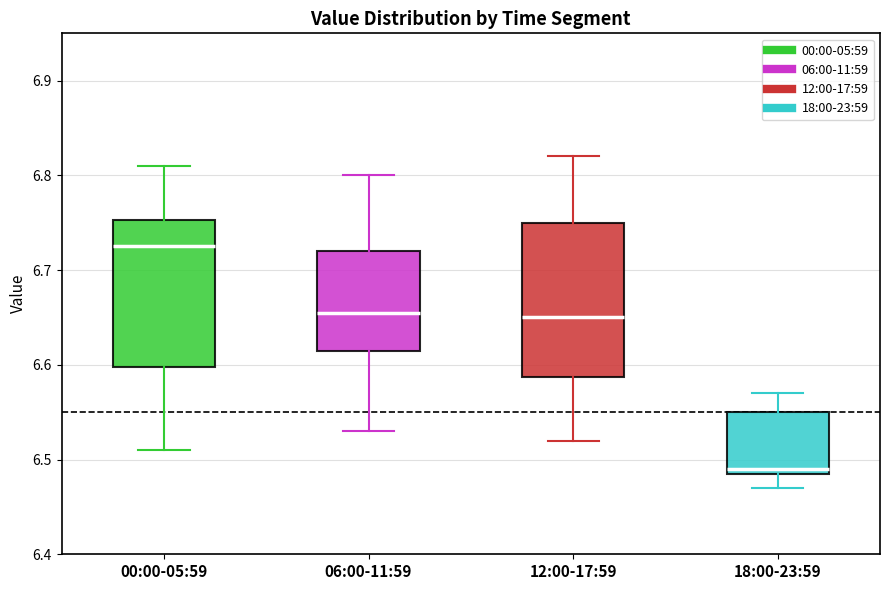

Reading left to right, transcribe this box plot: for each box, give where its median line is, the range the box spans, and where its two whiskers end, as read against the y-axis. The values are not printed on the chart, so give them approximately, as read against the axis.

00:00-05:59: median 6.73, box 6.60 to 6.75, whiskers 6.51 to 6.81
06:00-11:59: median 6.66, box 6.62 to 6.72, whiskers 6.53 to 6.80
12:00-17:59: median 6.65, box 6.59 to 6.75, whiskers 6.52 to 6.82
18:00-23:59: median 6.49 (just above the box's lower edge), box 6.49 to 6.55, whiskers 6.47 to 6.57